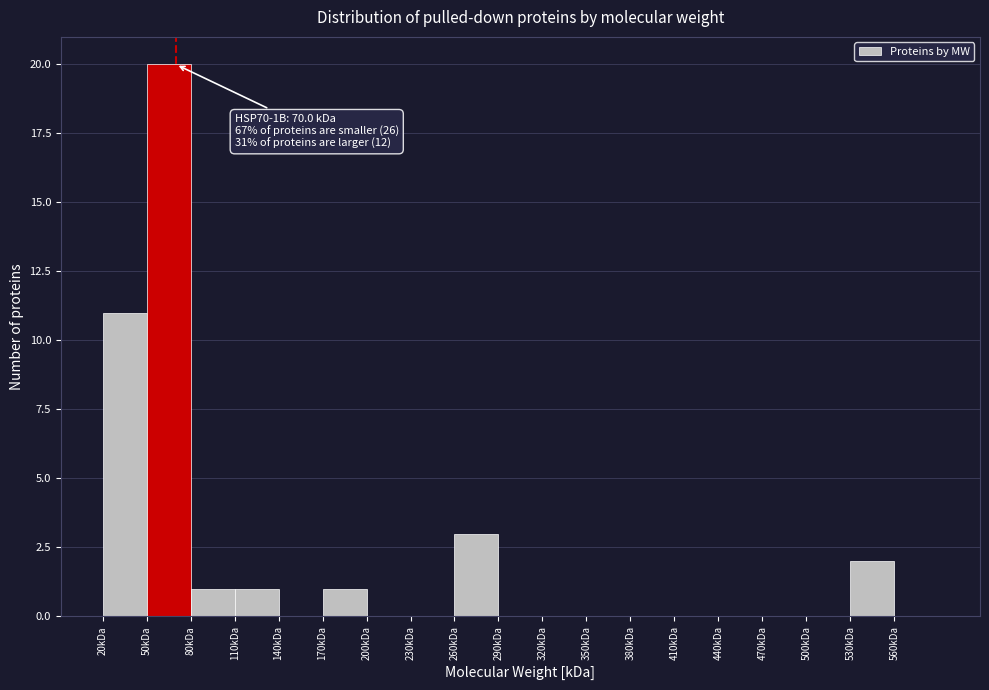

Which range on the x-axis has the tallest bar?

50 to 80